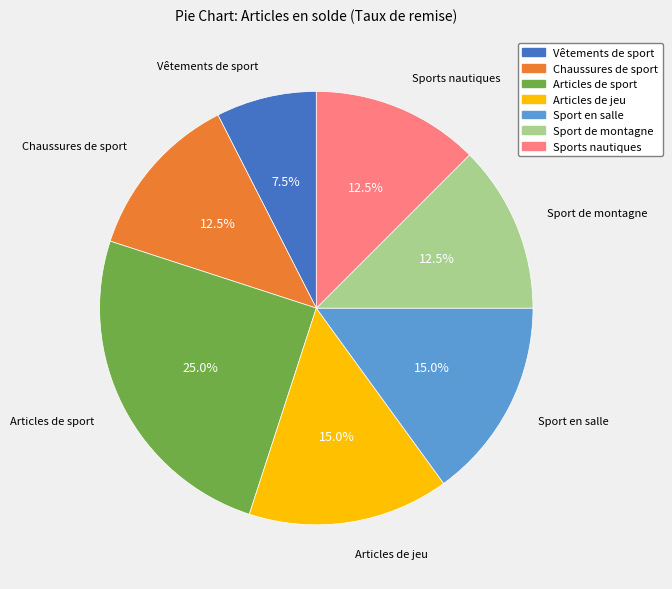

What is the smallest slice in the pie chart?

Vêtements de sport